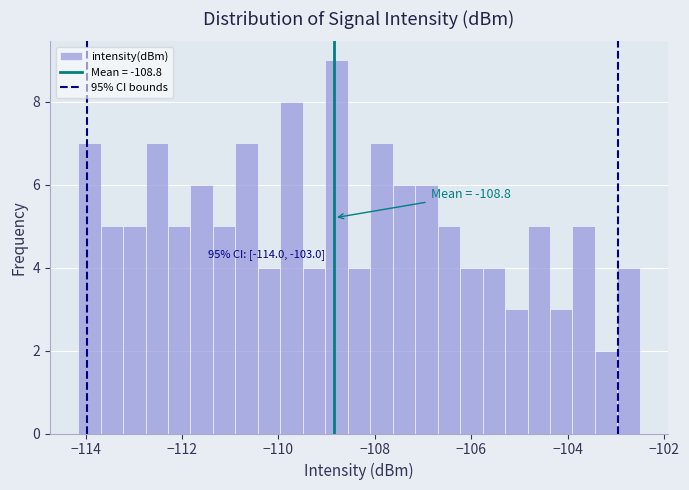

Around what value on the x-axis is the tallest bar? Give the approximate position of its centre, as read against the axis.

-108.8